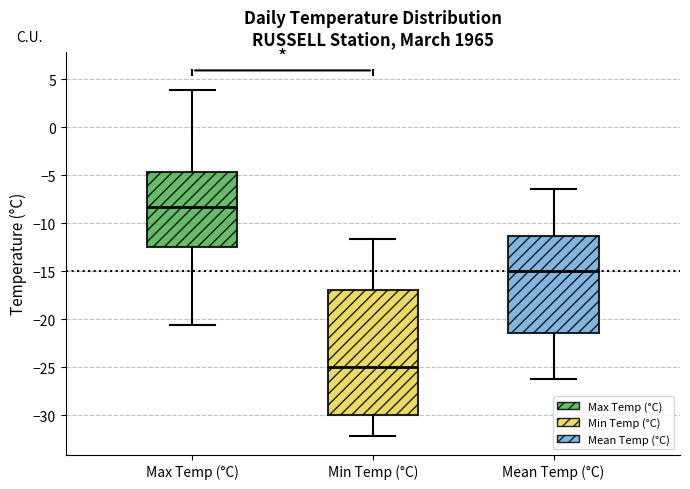

Reading left to right, read every box against the y-axis: the position of its median line, the range the box covers, and the ends of its whiskers. The values are not printed on the chart, so give them approximately, as read against the axis.

Max Temp (°C): median -8.5, box -12.5 to -4.5, whiskers -20.5 to 4.0
Min Temp (°C): median -25.0, box -30.0 to -17.0, whiskers -32.0 to -11.5
Mean Temp (°C): median -15.0, box -21.5 to -11.5, whiskers -26.0 to -6.5